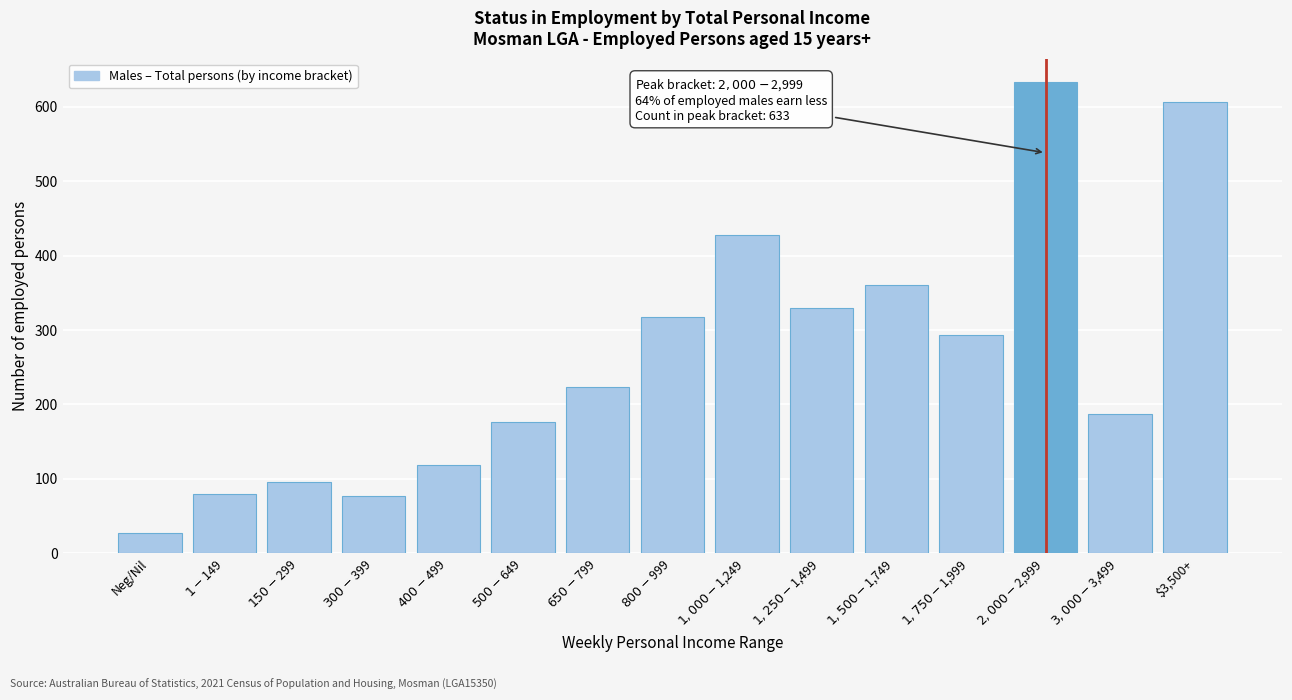

What is the difference between the maximum and minimum values?

606